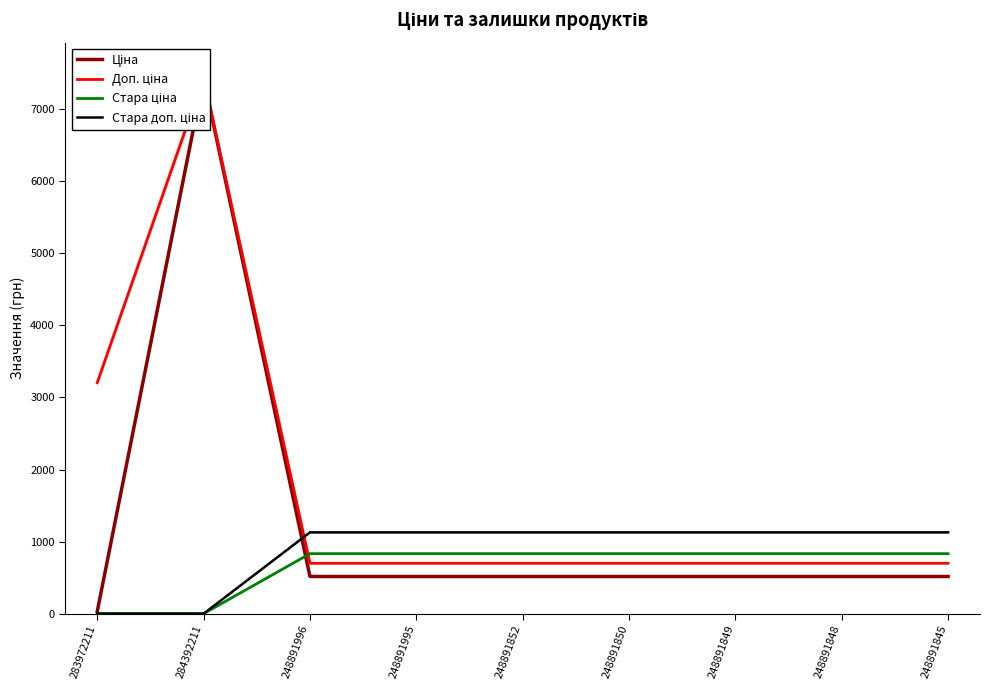

What is the difference between the maximum and minimum values in the Доп. ціна series?

6737.2